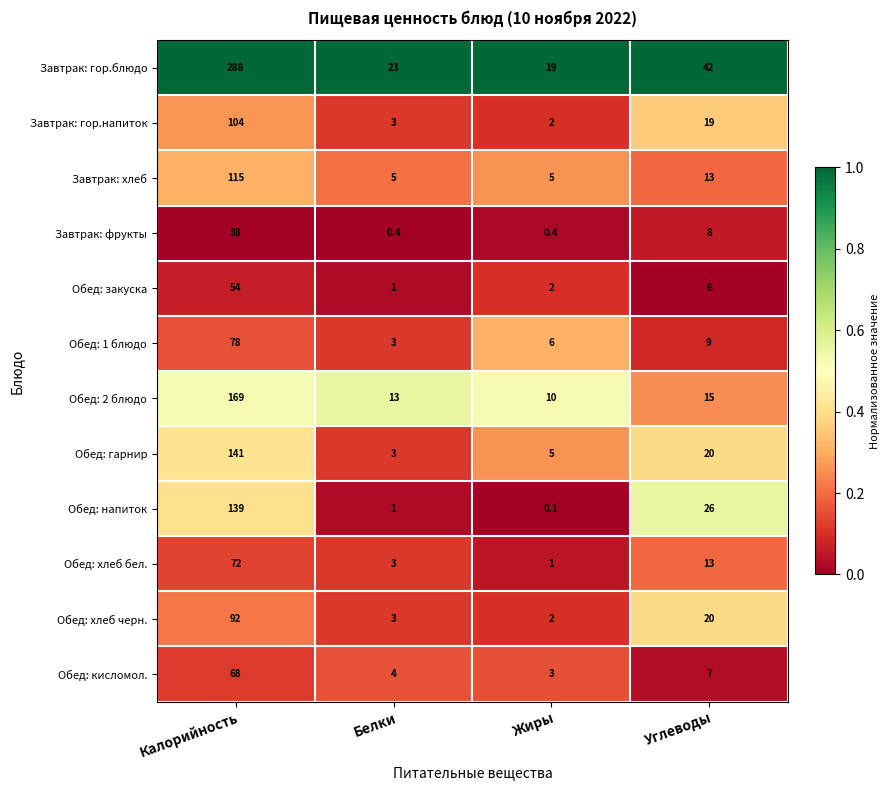

Which series has the widest spread of values?

Завтрак: гор.блюдо